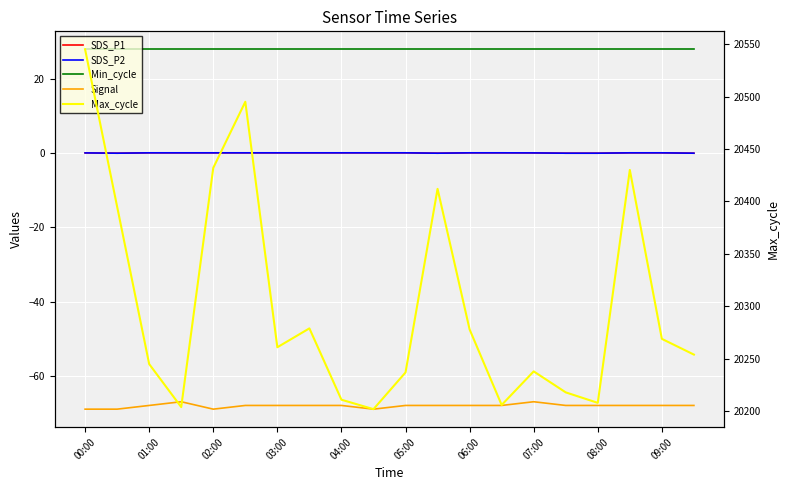

True or false: SDS_P1 and Min_cycle intersect in this chart.

False